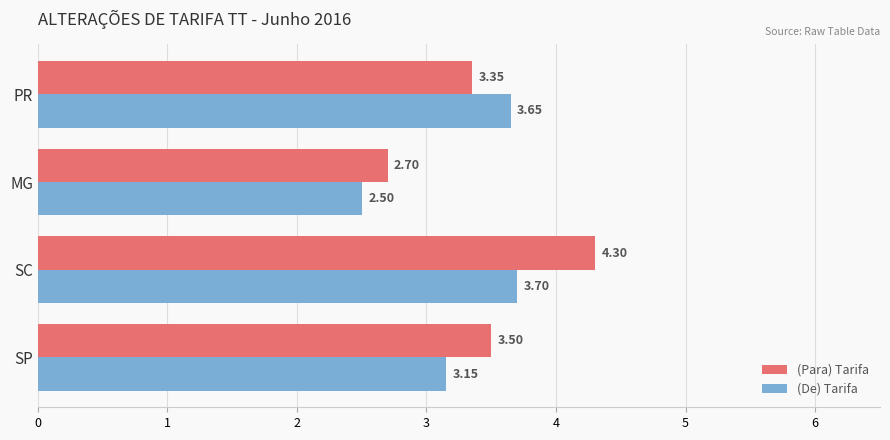

Which series has the largest total across all categories?

(Para) Tarifa